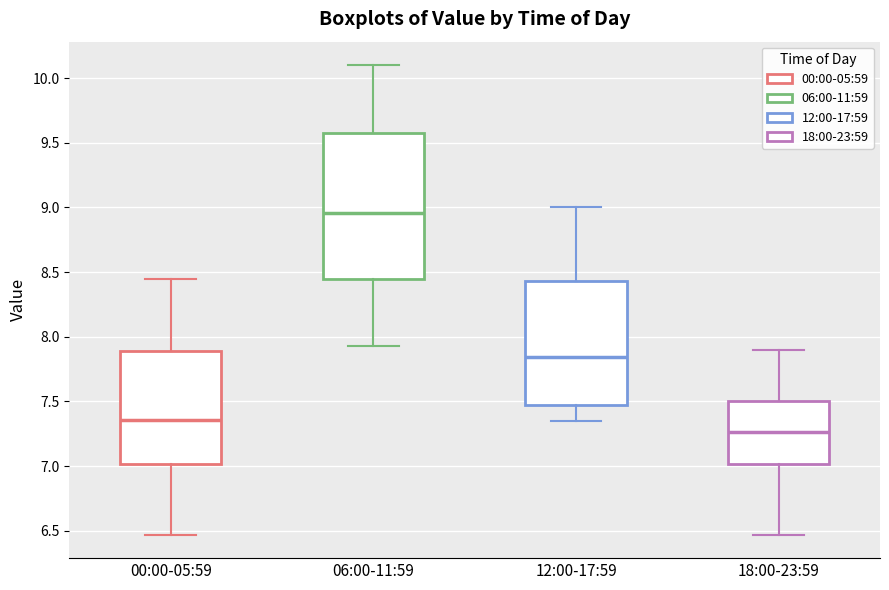

Where does the median line of the box for 12:00-17:59 sit on the y-axis? The values are not printed on the chart, so give them approximately, as read against the axis.

7.85